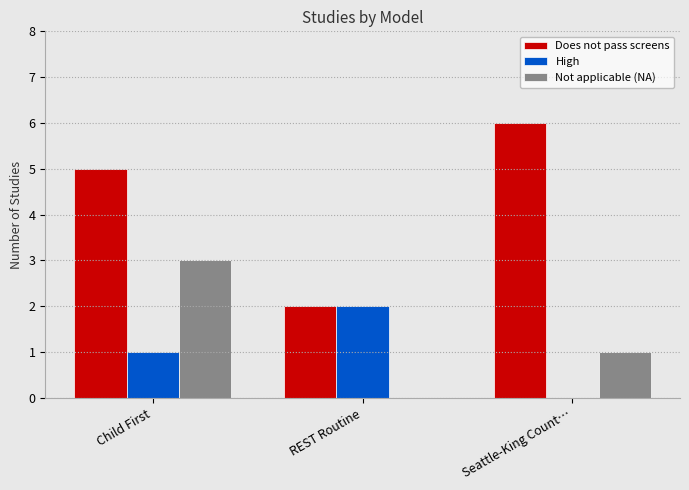

Is the value of Does not pass screens at Child First greater than the value of Not applicable (NA) at Child First?

Yes